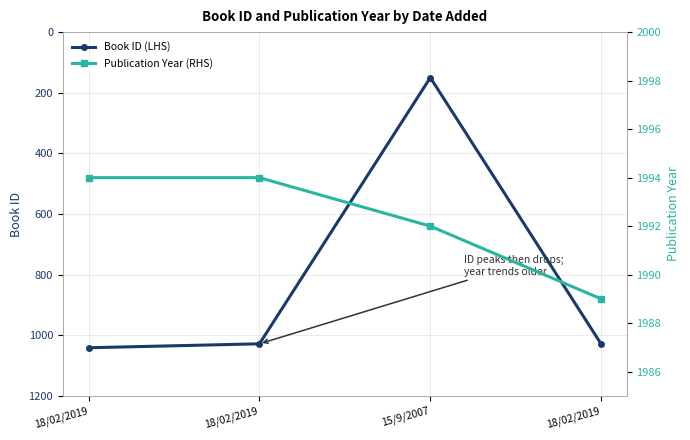

What is the value of the Book ID (LHS) point at the 4th from the left?

1041